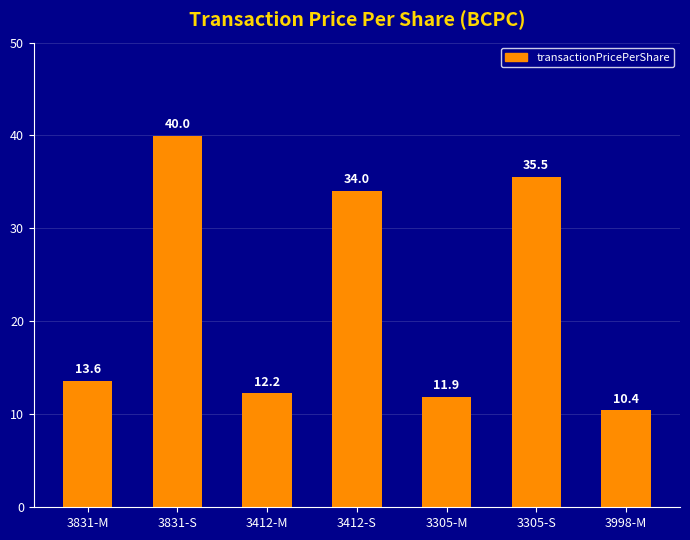

What is the change in value from 3412-M to 3412-S?

+21.8